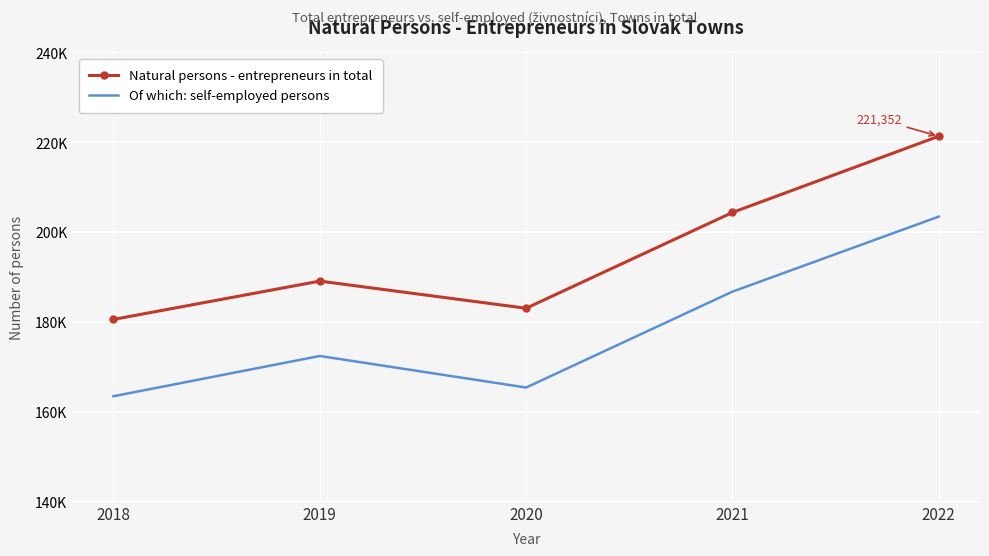

The value of Natural persons - entrepreneurs in total at 2022 is 324388. True or false?

False